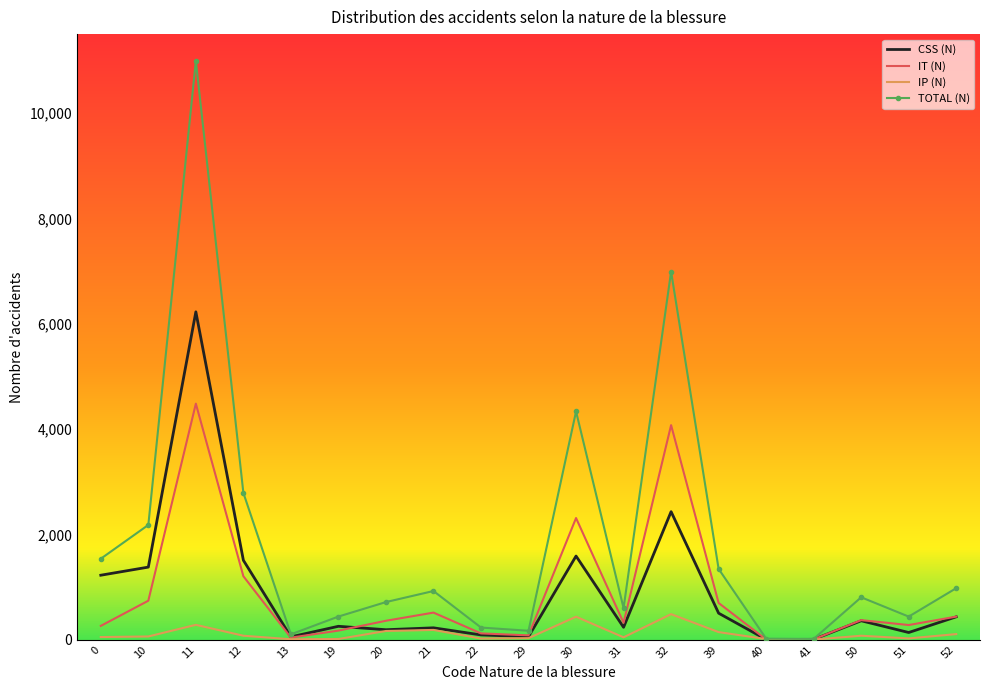

At which category does CSS (N) reach its first local valley?

13